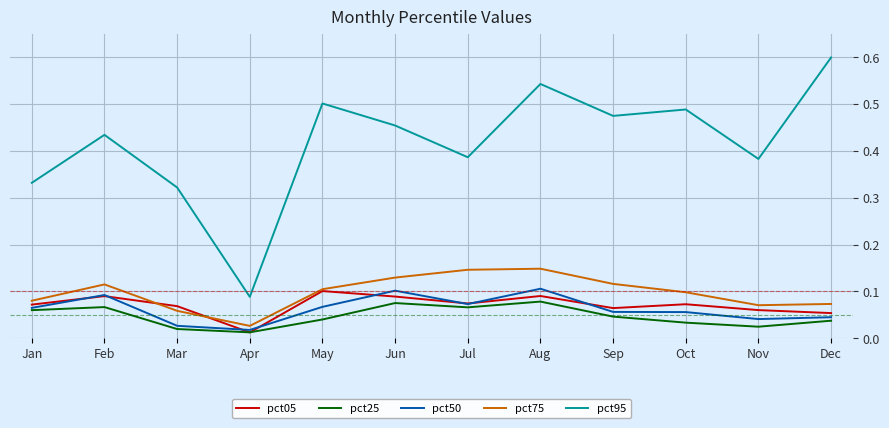

In pct75, how many points are lower than both neighbors (excluding endpoints)?

2